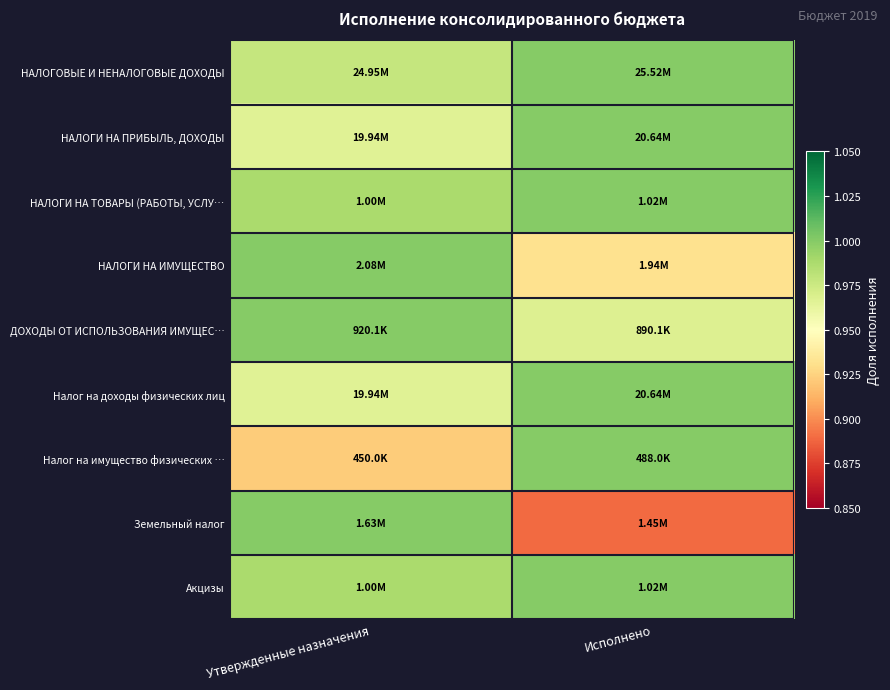

What is the spread (max minus min) of values at Исполнено?

0.1